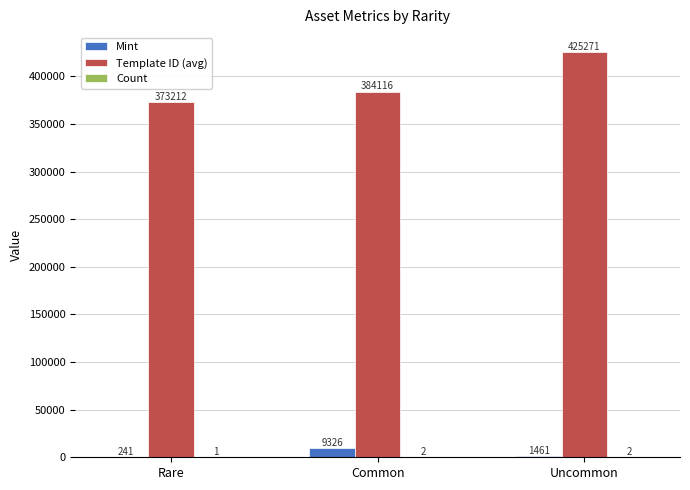

The value of Mint at Rare is 241. True or false?

True